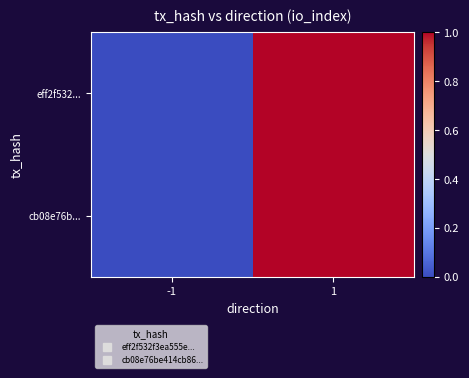

What is the greatest value displayed?

1